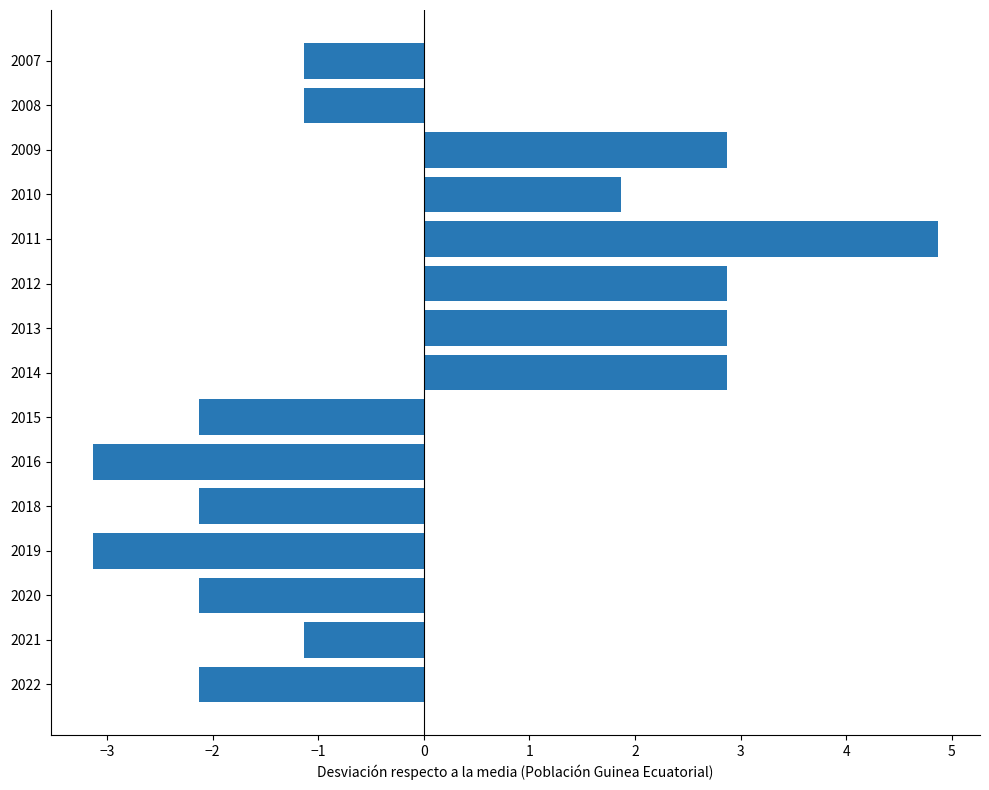

How many values are below -1?

9